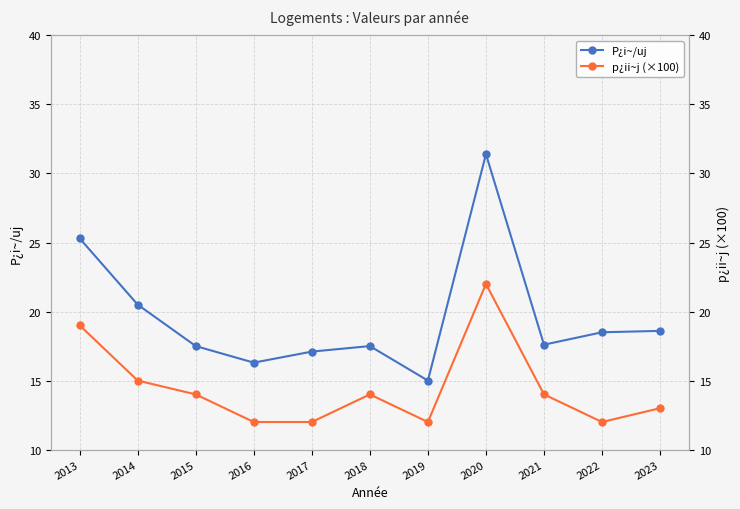

The P¿i~/uj series shows 47.3 at 2020. True or false?

False